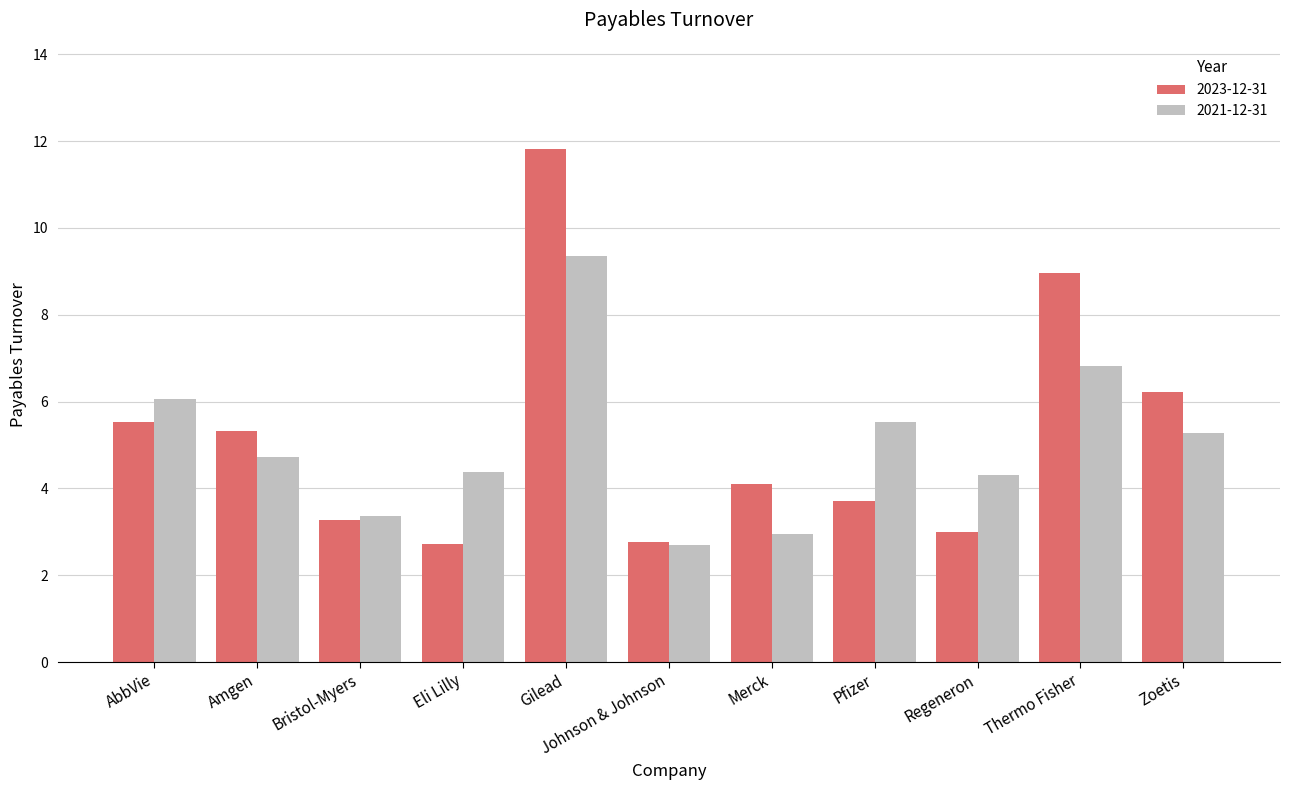

At which category is the sum across all series the highest?

Gilead